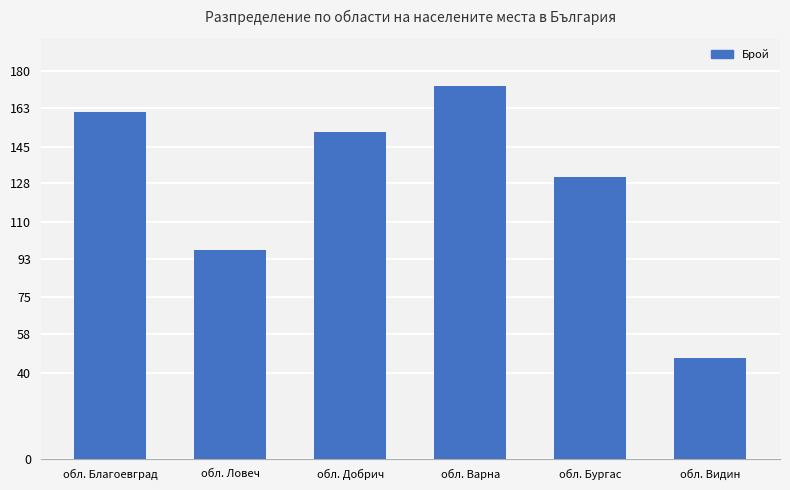

What is the maximum value shown in the chart?

173